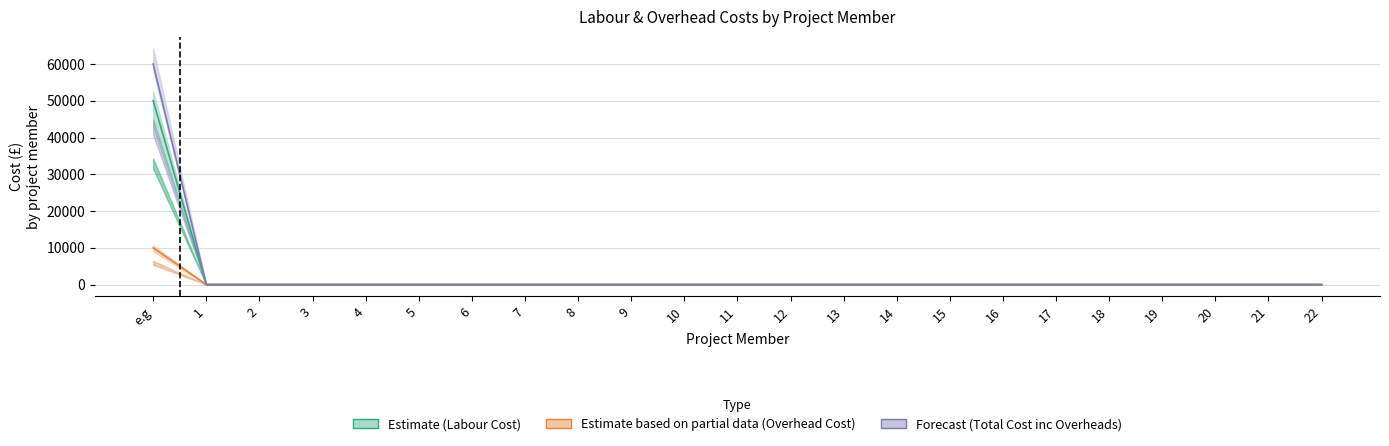

What is the difference between the maximum and second lowest values in the Estimate (Labour Cost) series?

50000